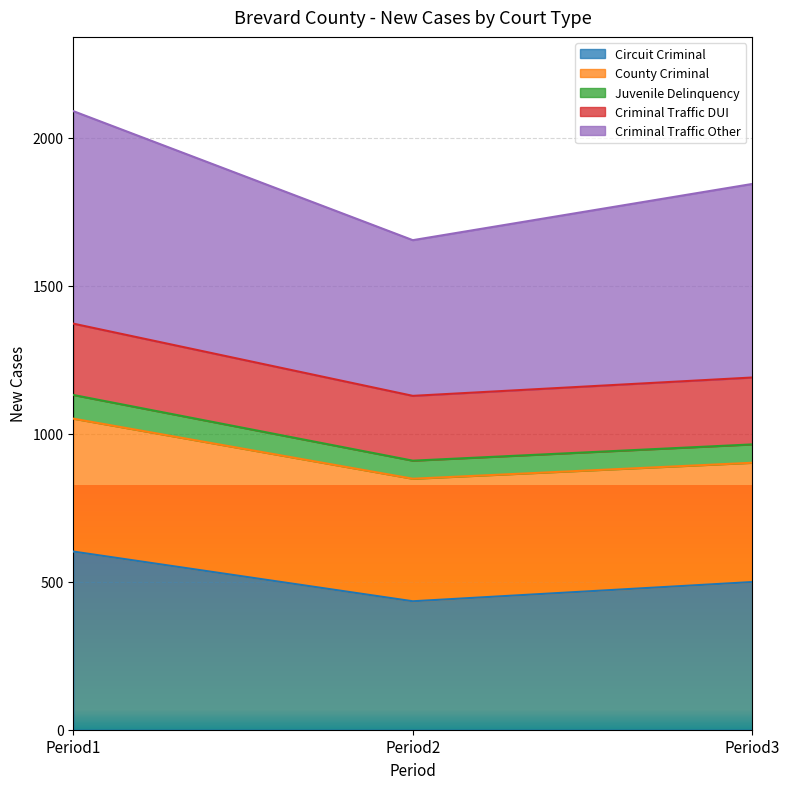

What is the minimum value for Circuit Criminal?

434